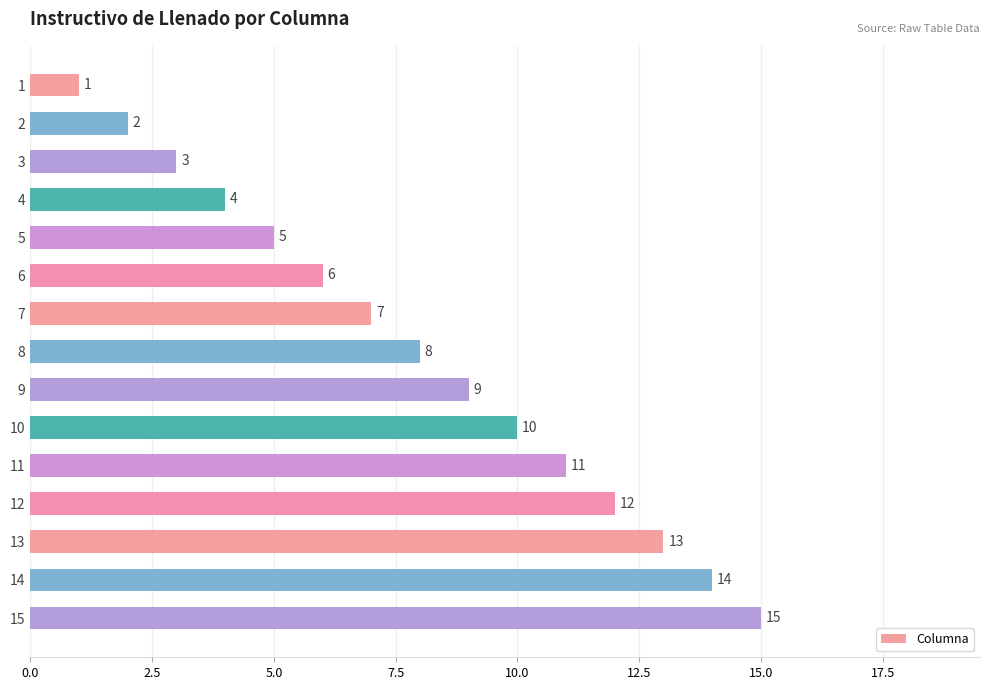

Which category has the highest value across all series?

15